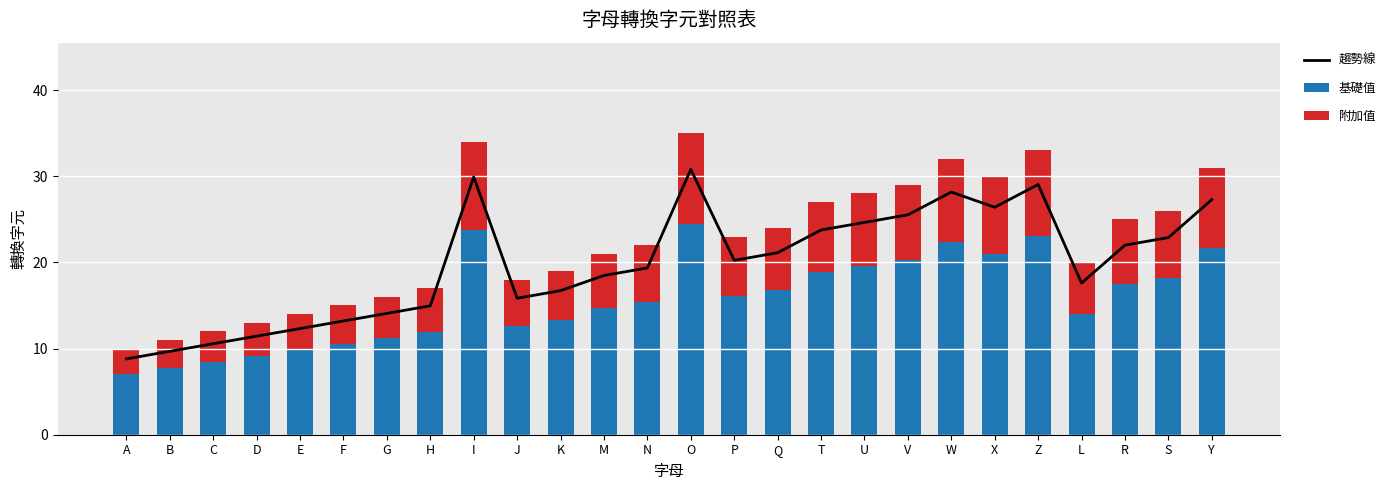

Count the number of data series in this chart.

3